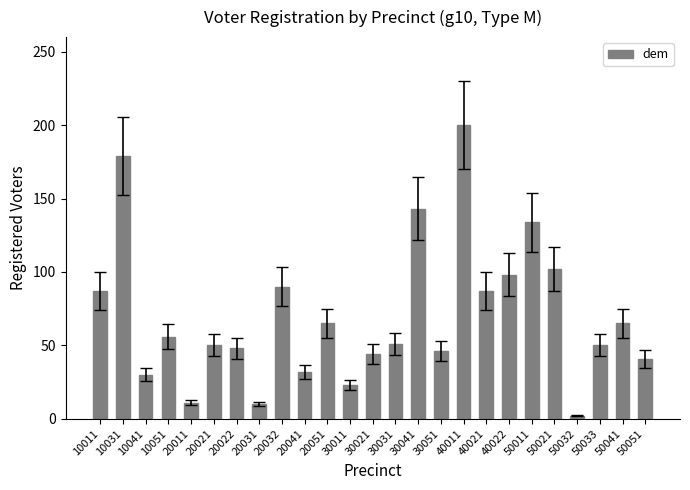

What is the minimum value shown in the chart?

2